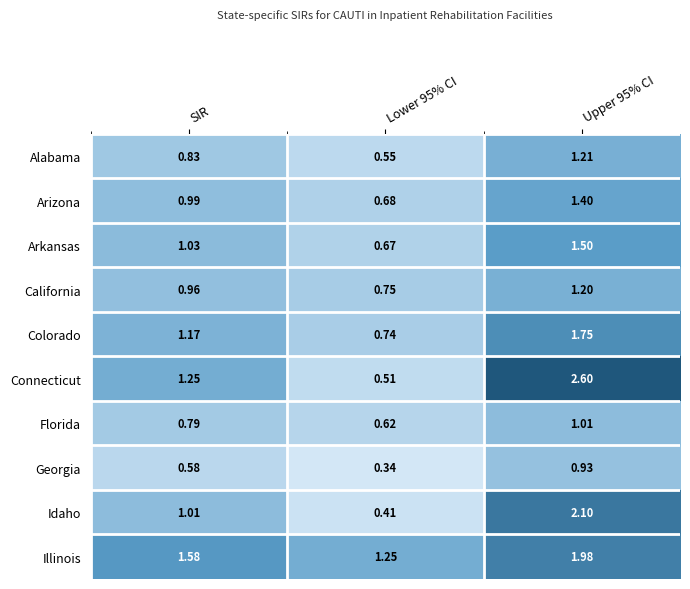

At which label does Colorado first exceed 1?

SIR